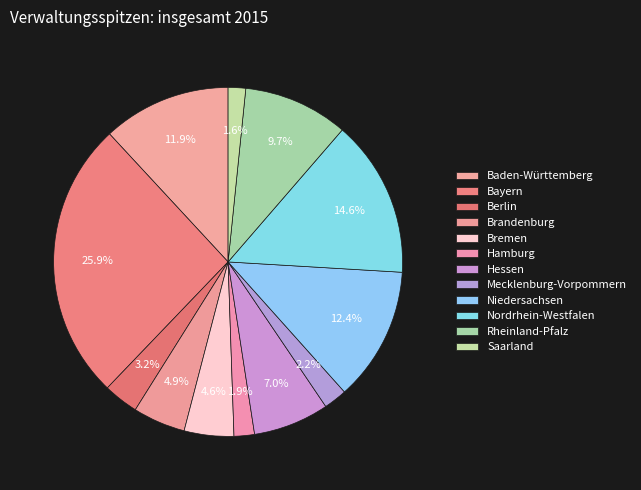

True or false: Bayern accounts for 26% of the total.

True